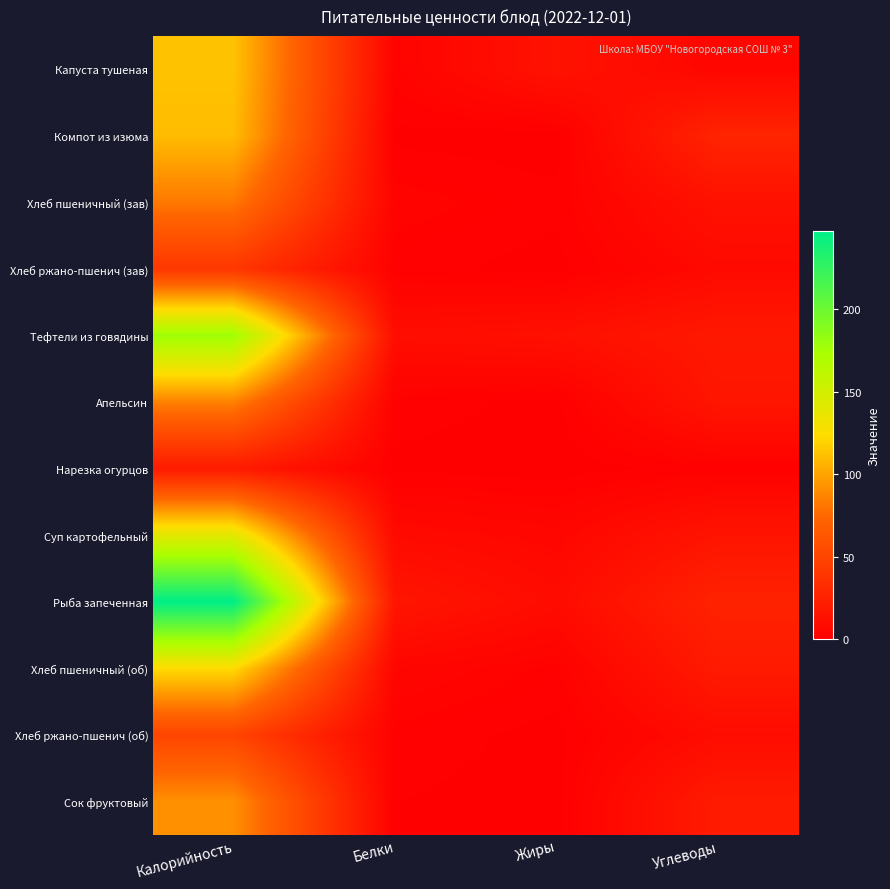

Between Калорийность and Углеводы, which is larger?

Калорийность